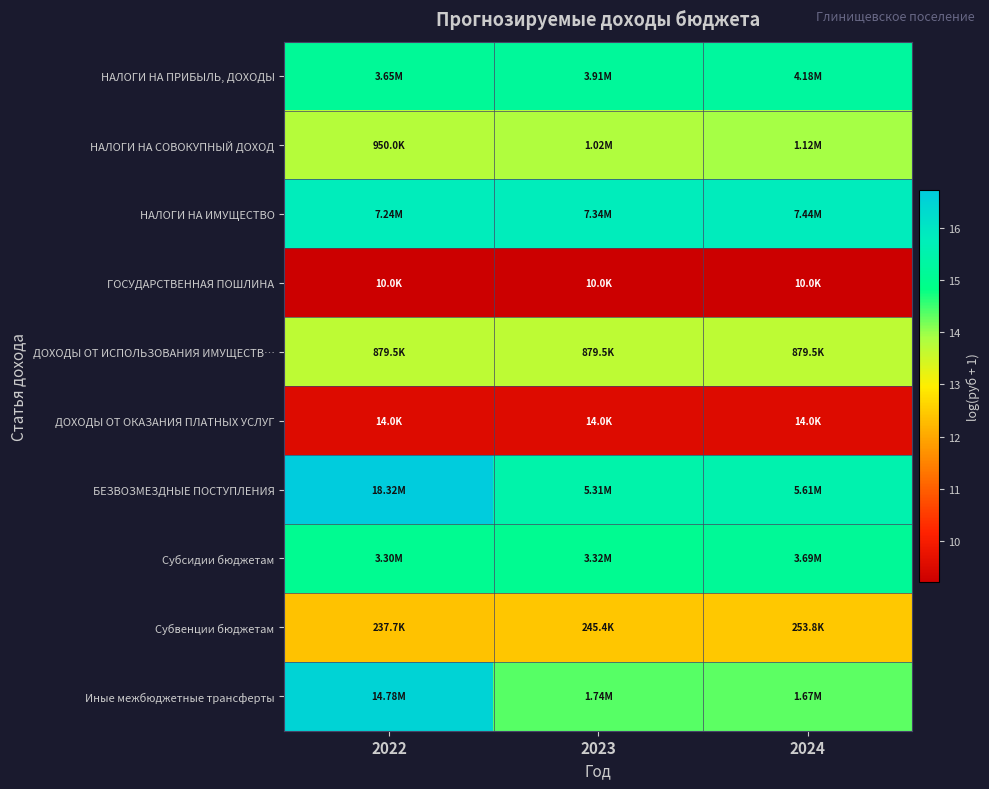

How many data points does each series have?

3